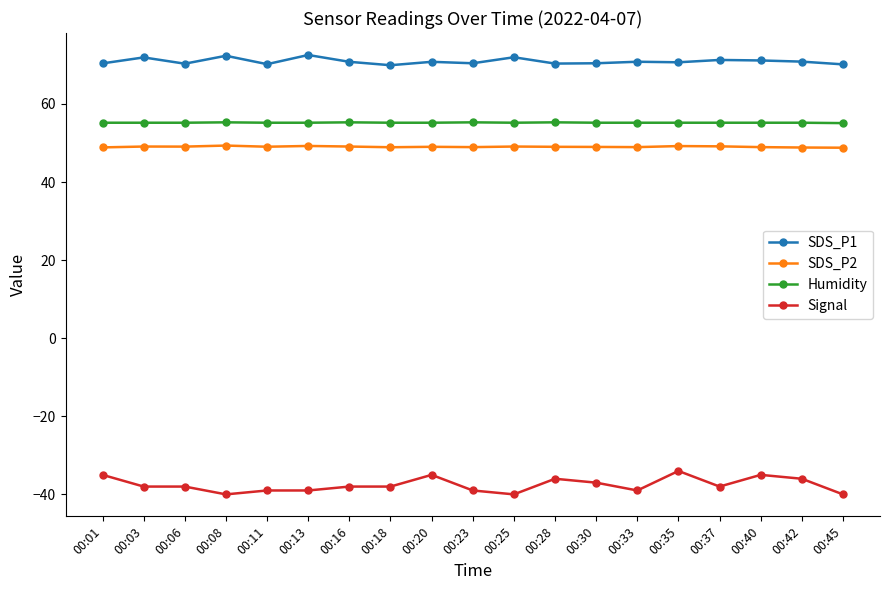

True or false: SDS_P2 has more than 0 points higher than both neighbors.

True